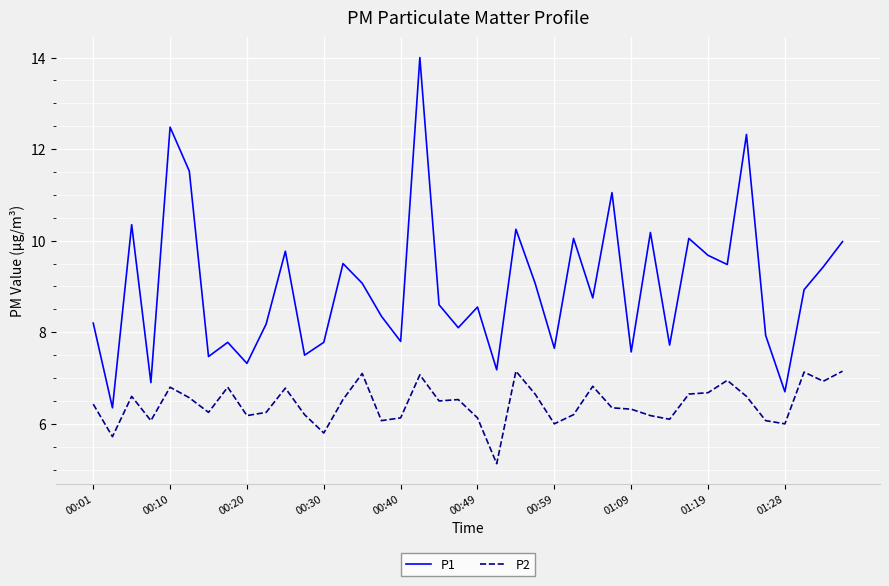

Which series has the largest total across all categories?

P1